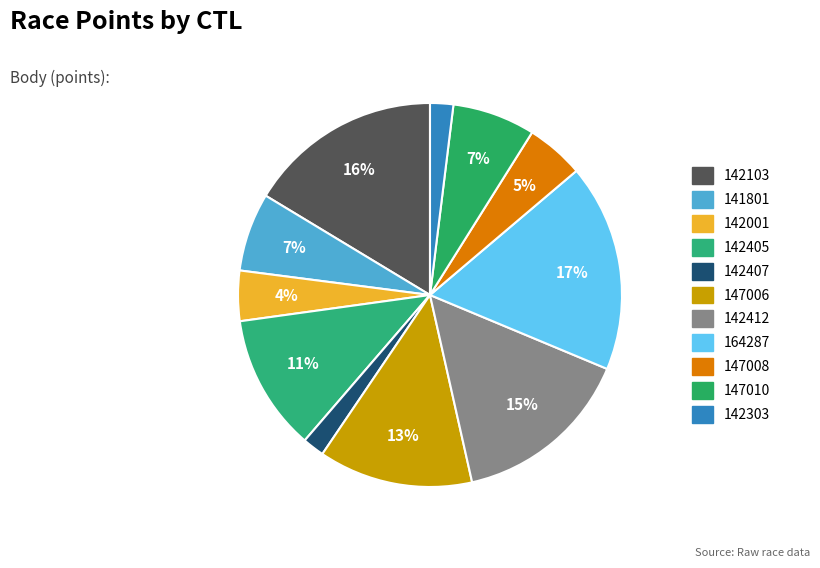

To the nearest percent, what is the difference between the largest and smallest slice percentages?

16%